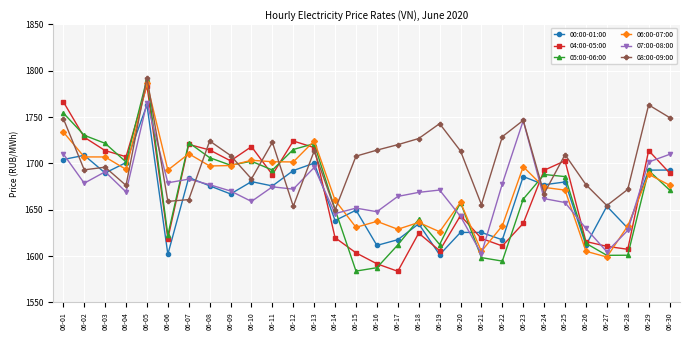

What is the spread (max minus min) of values at 06-03?

32.0